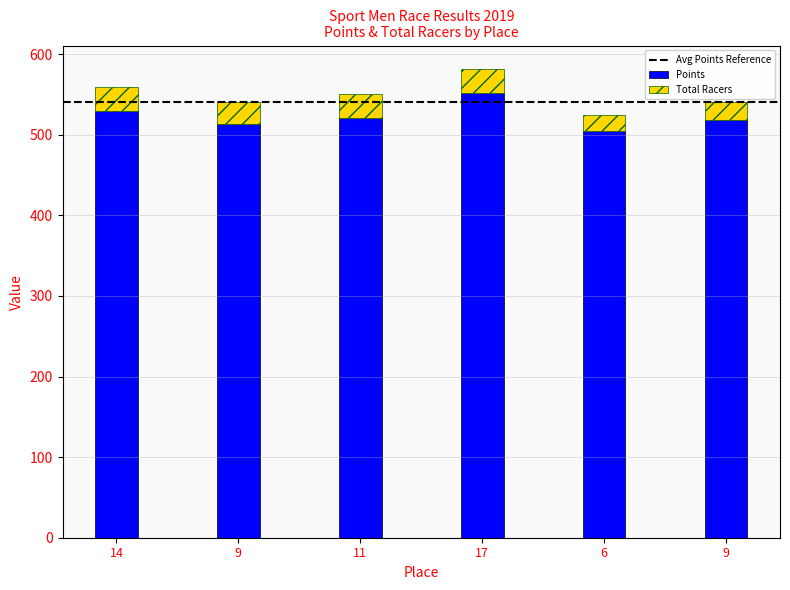

What is the difference between the second highest and minimum values in the Points series?

25.2